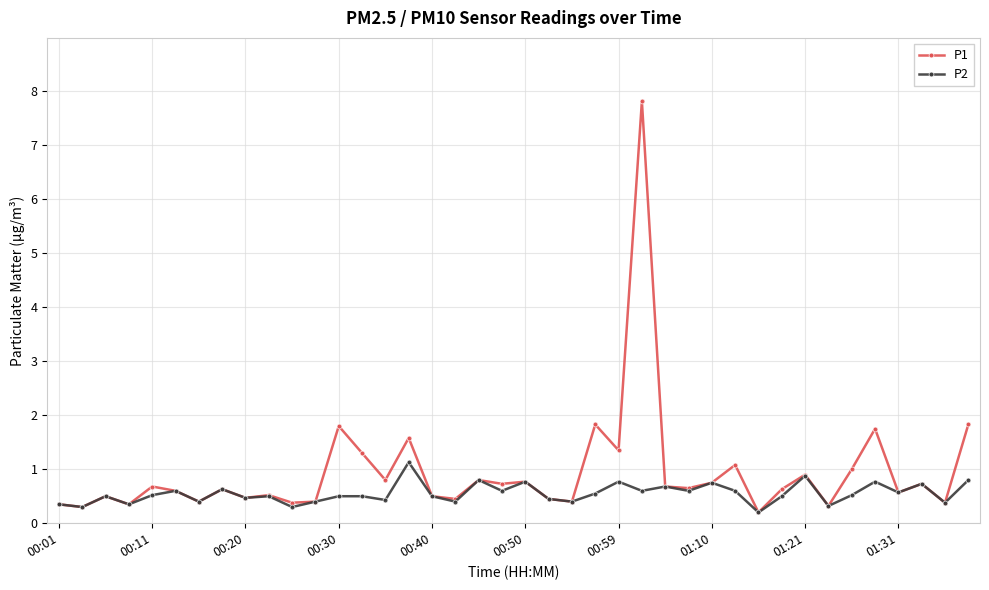

What is the value of the P2 point at the 22nd from the left?

0.5